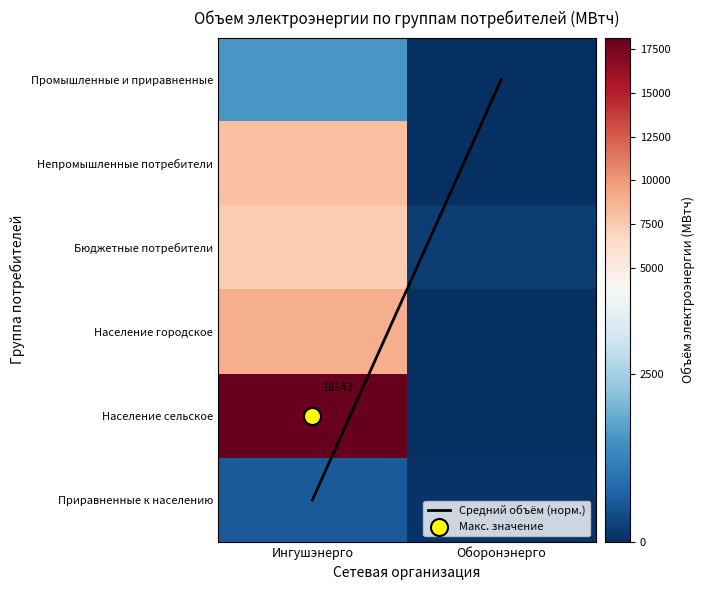

True or false: Непромышленные потребители has a value of 8.7 at Оборонэнерго.

True